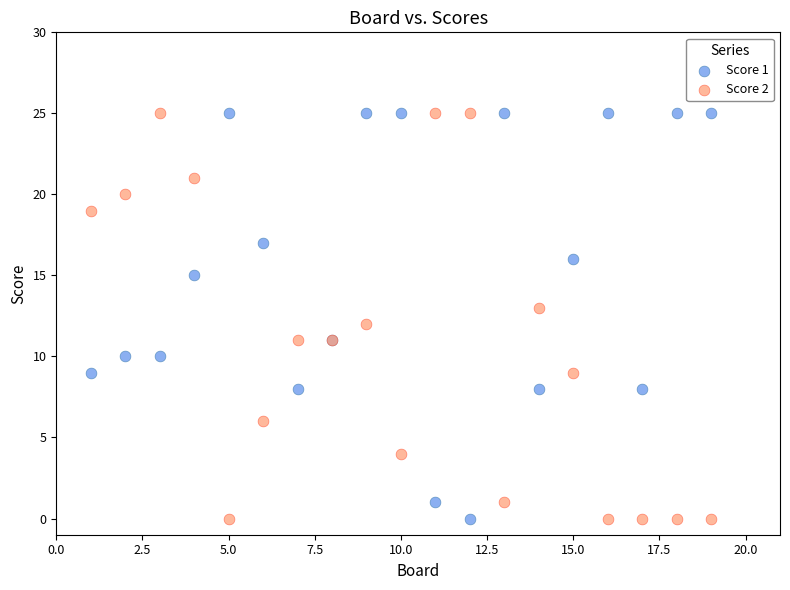

What is the X range (max minus min) for the scatter plot?

18